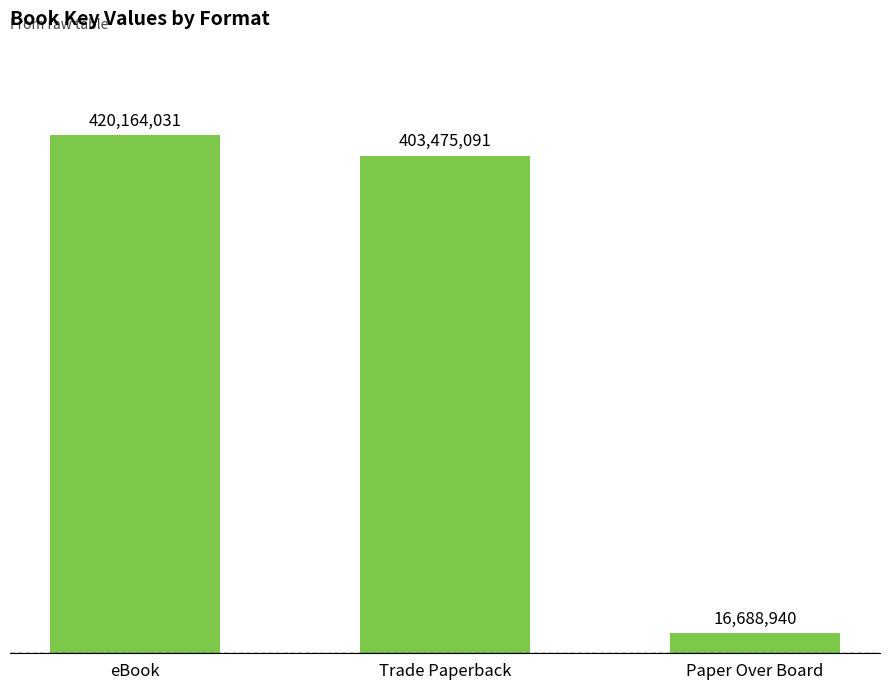

What position from the left is Paper Over Board?

3